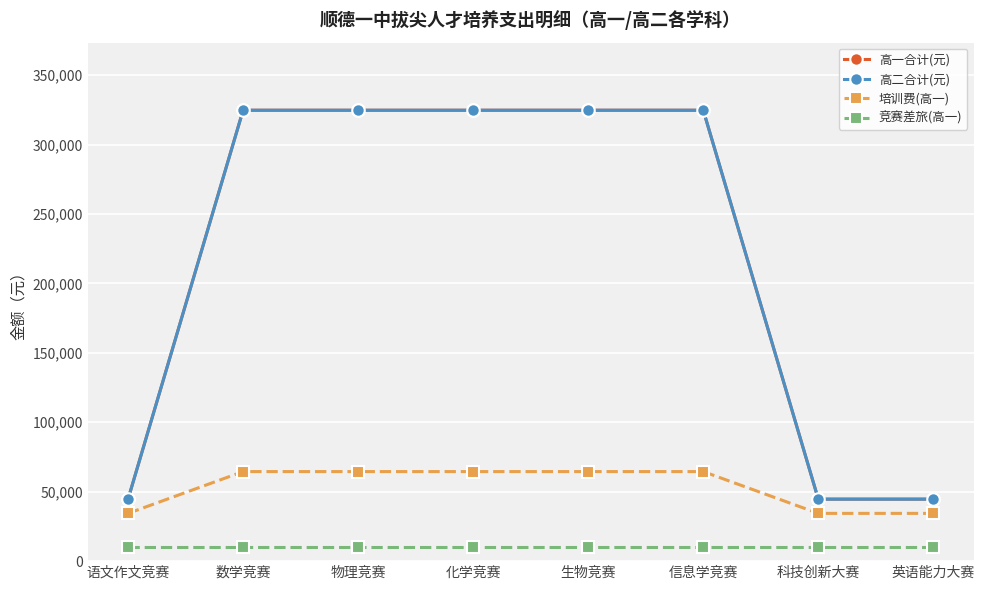

The 竞赛差旅(高一) series shows 10250 at 生物竞赛. True or false?

True